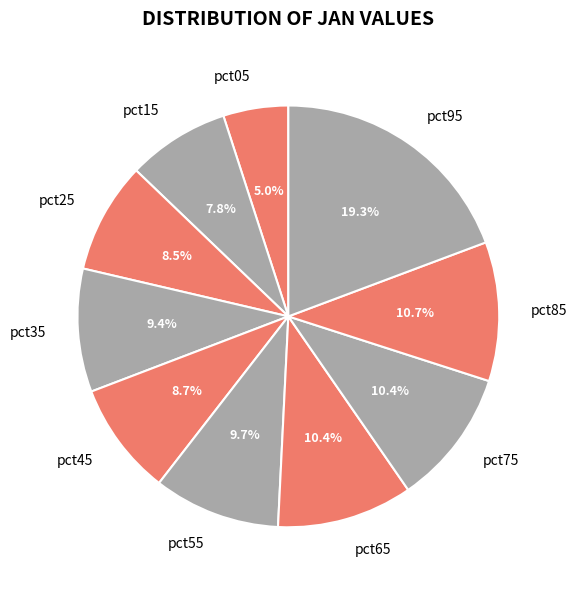

Do pct15 and pct55 together represent more than half of the pie?

No